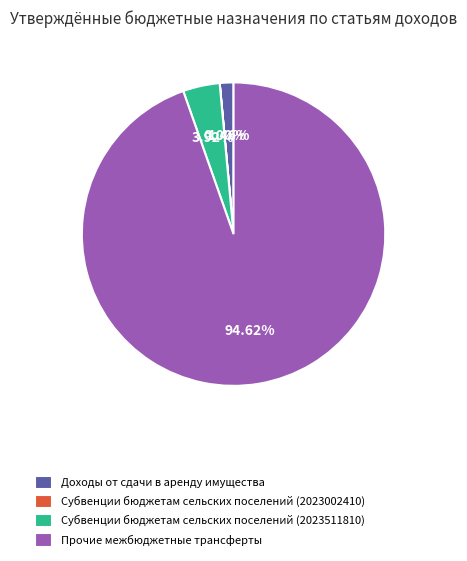

To the nearest percent, what percentage of the pie is Субвенции бюджетам сельских поселений (2023511810)?

4%